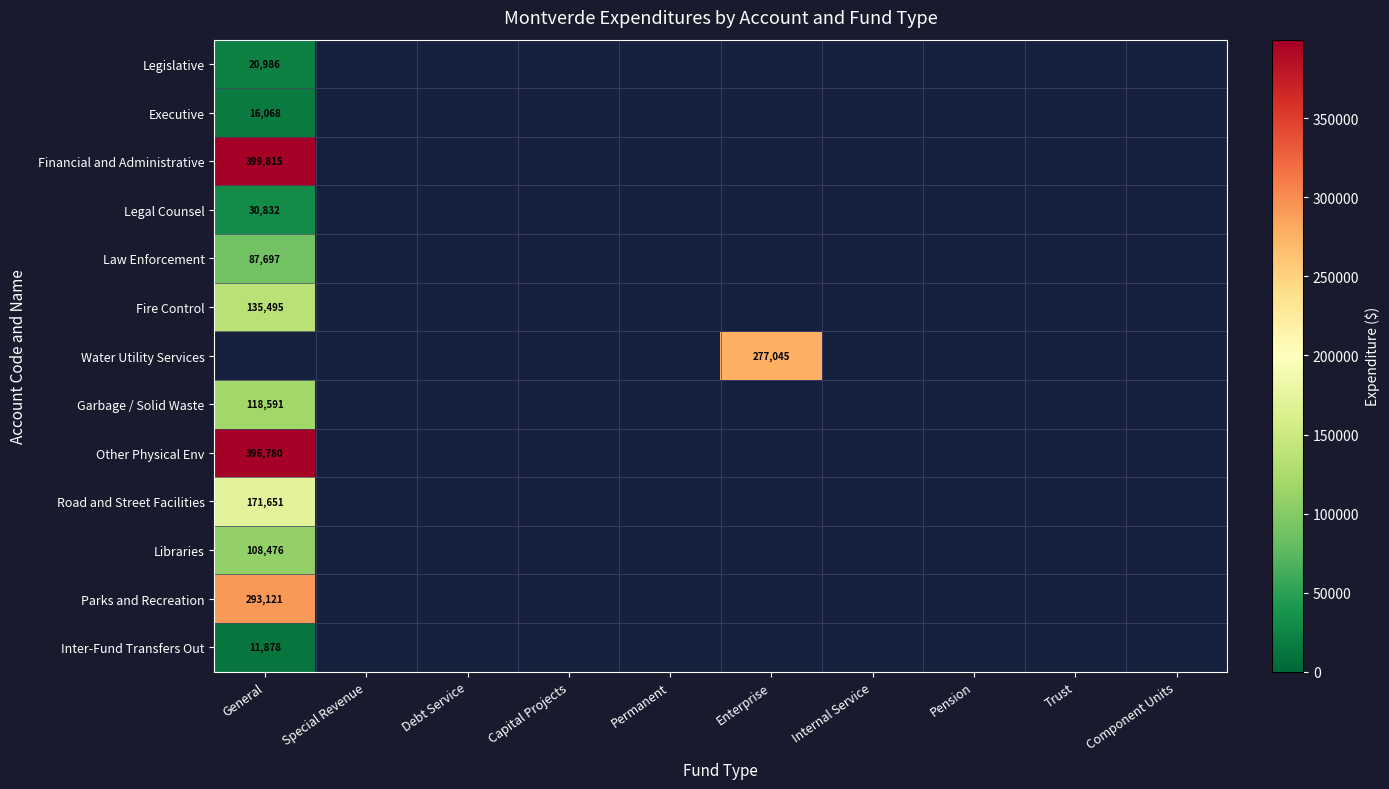

The value of Water Utility Services at Enterprise is 277045. True or false?

True